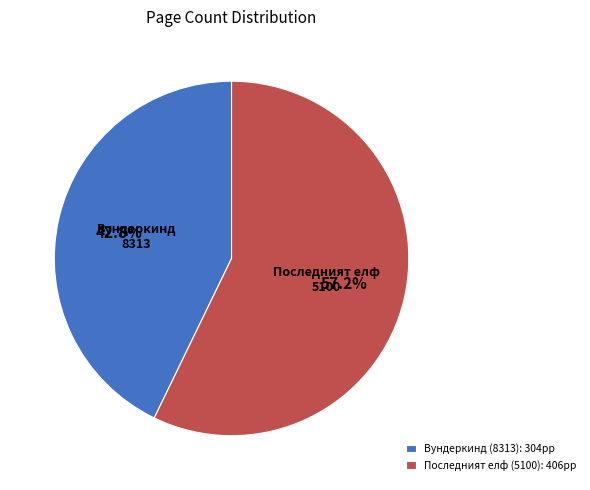

To the nearest percent, what is the average slice percentage?

50%